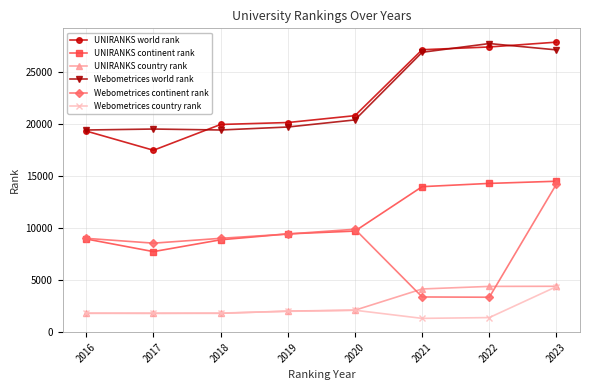

True or false: UNIRANKS country rank has a value of 1970 at 2019.

True